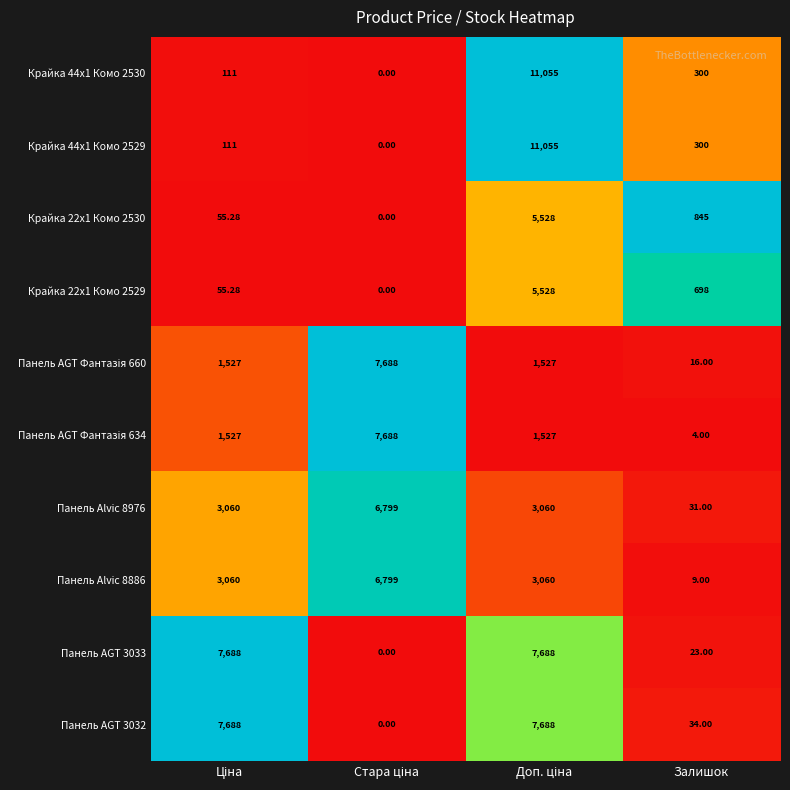

How many categories are shown in the chart?

4